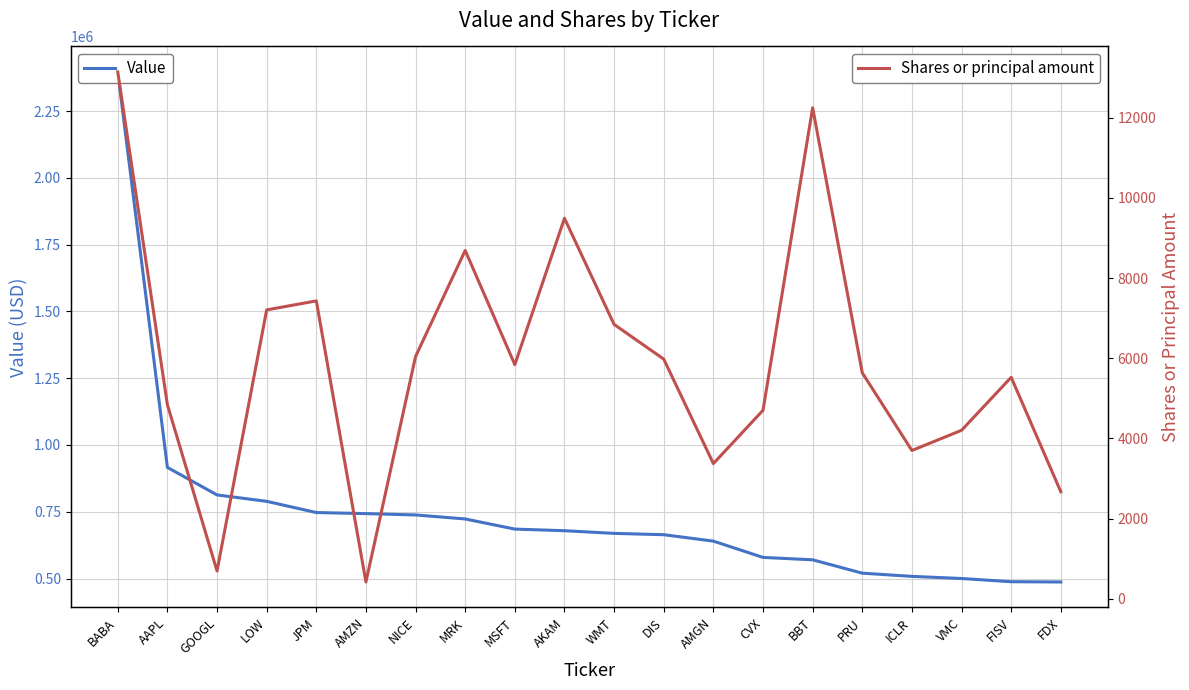

What are all the series names shown in the legend?

Value, Shares or principal amount